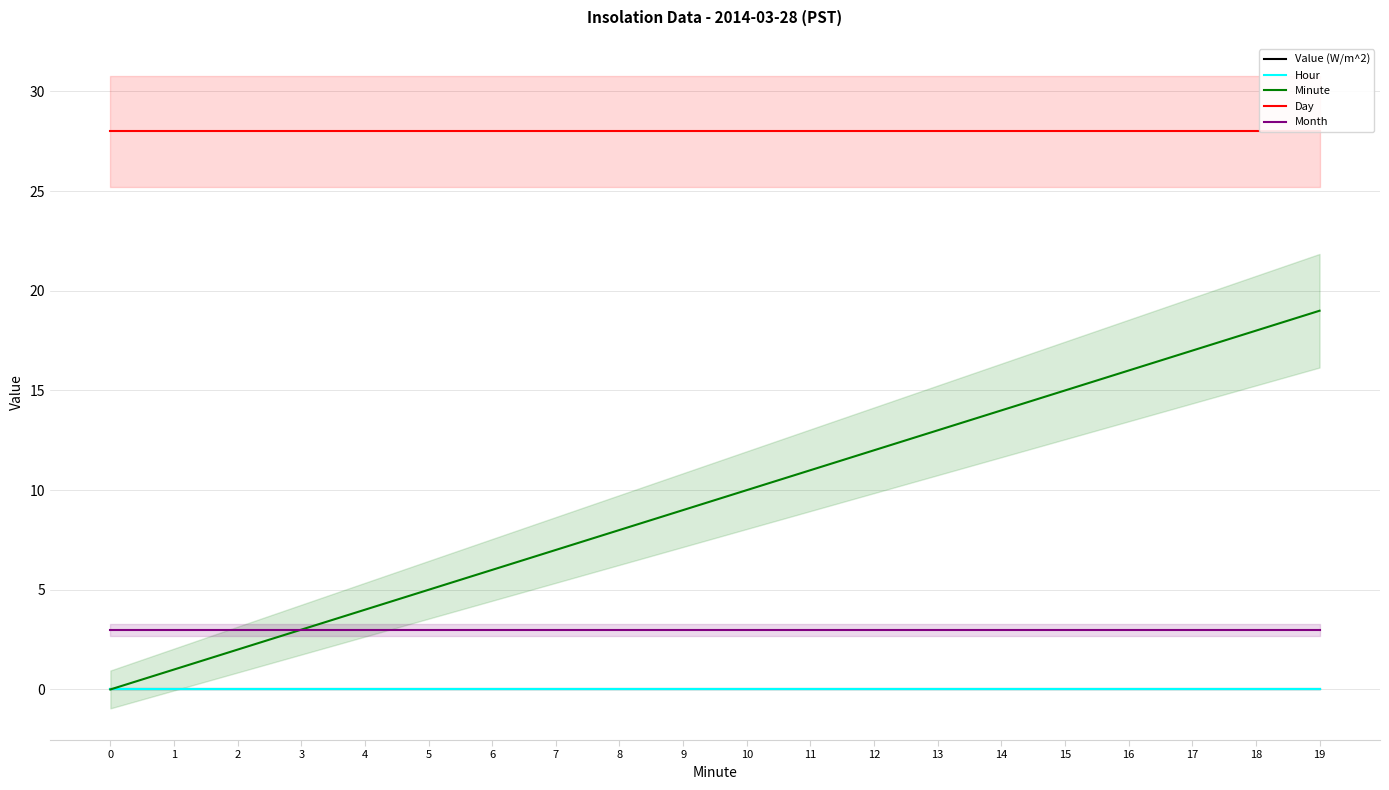

What is the average value of the Month series?

3